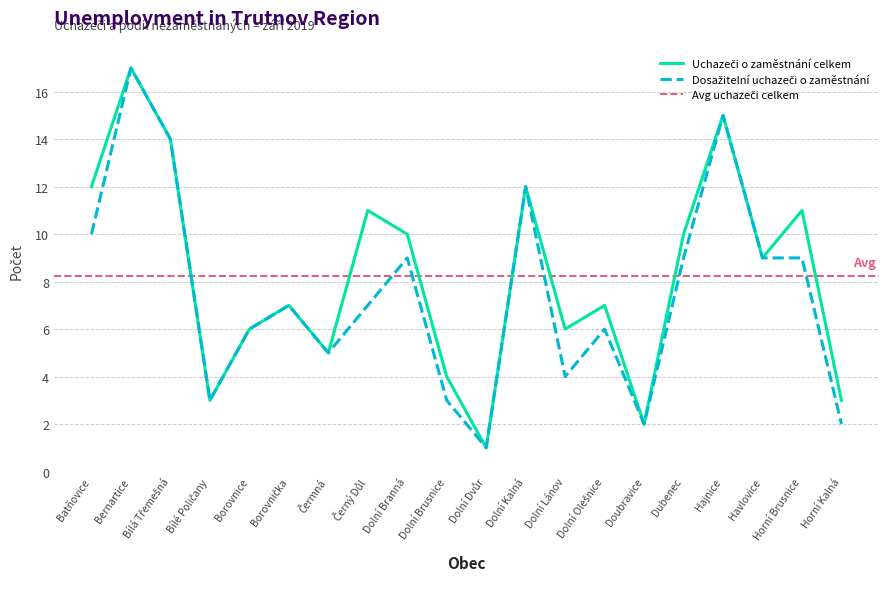

How many lines are shown in the chart?

2